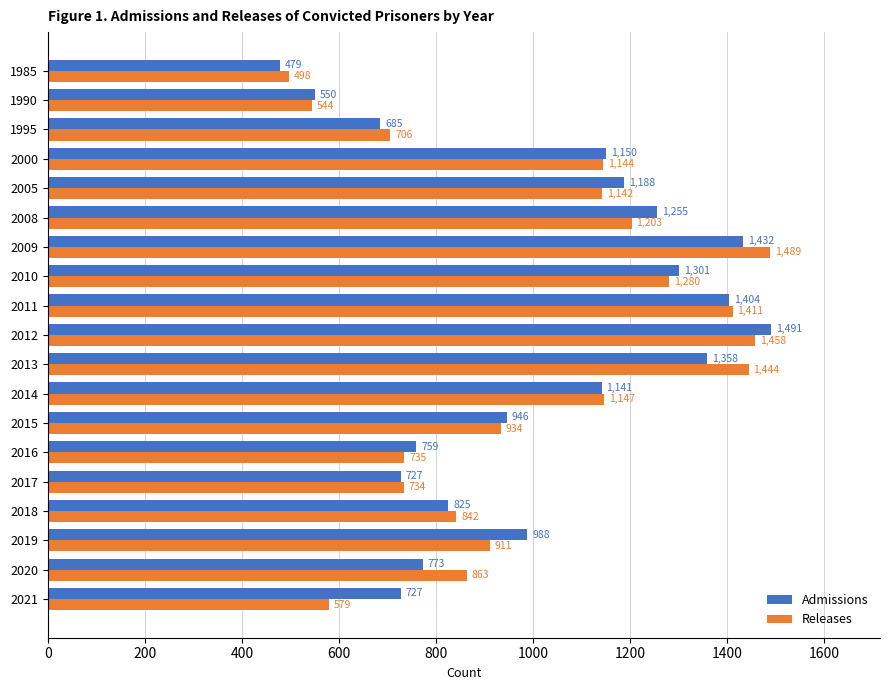

At which category is the sum across all series the highest?

2012